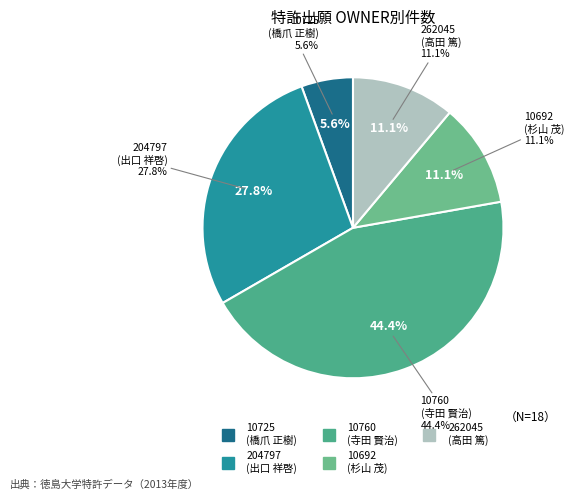

True or false: 204797 accounts for 27% of the total.

False